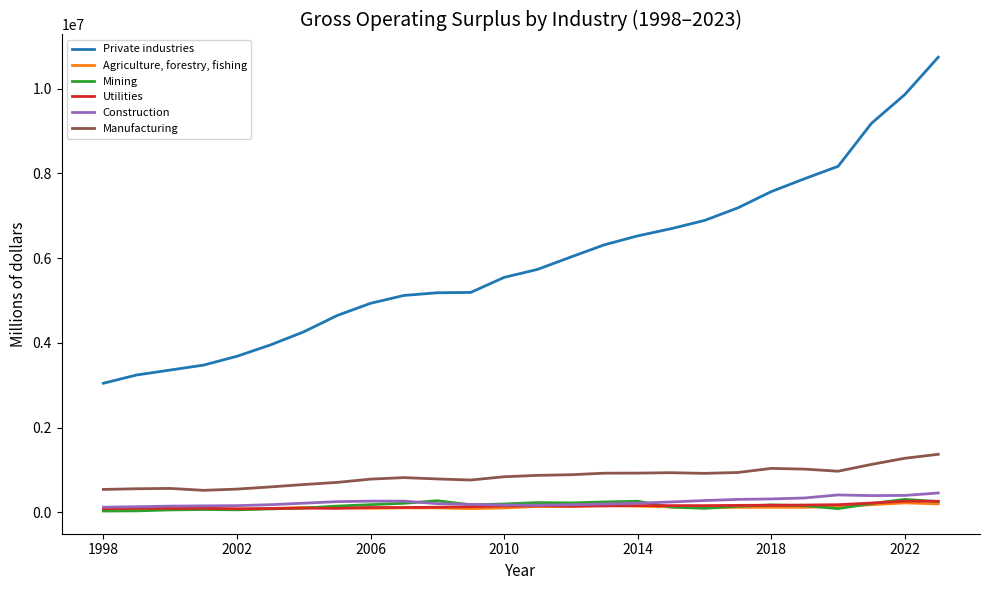

Which series has the largest total across all categories?

Private industries